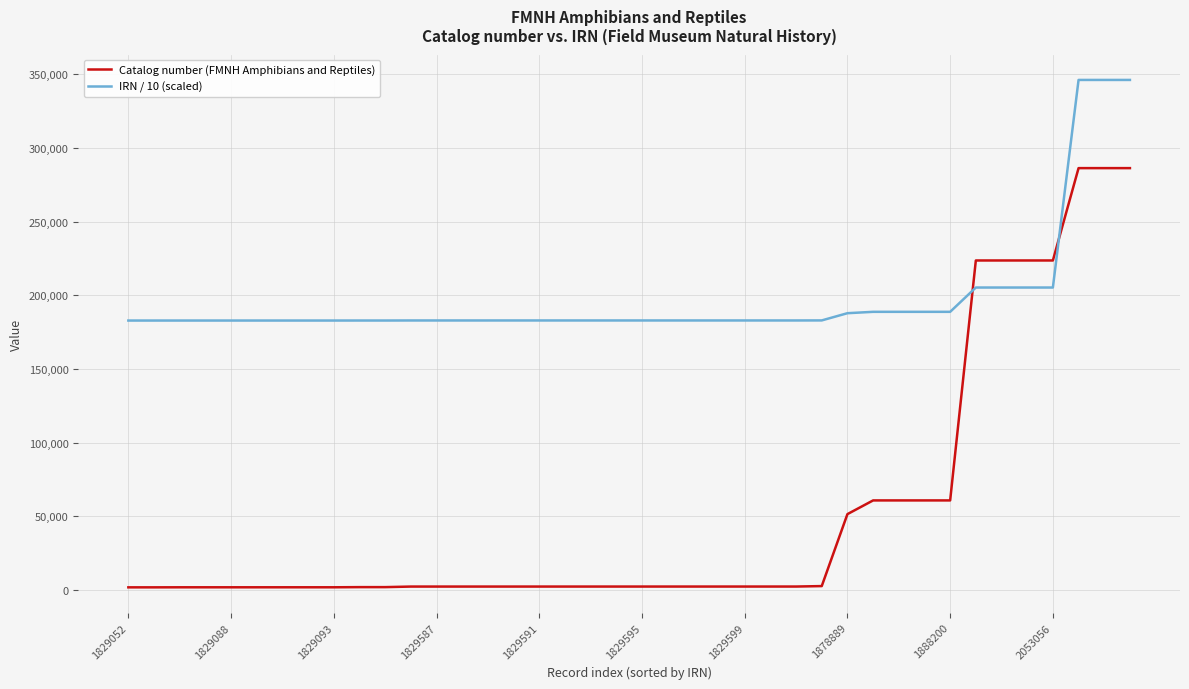

Rank the series by their maximum value, from lowest to highest.

Catalog number (FMNH Amphibians and Reptiles), IRN / 10 (scaled)